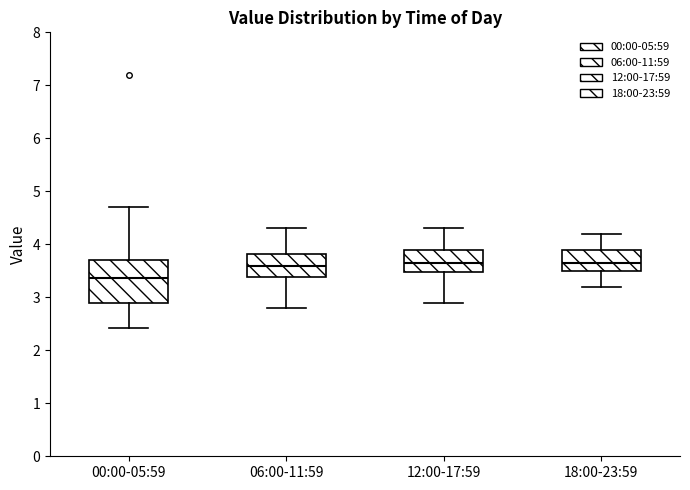

Reading left to right, read every box against the y-axis: the position of its median line, the range the box covers, and the ends of its whiskers. The values are not printed on the chart, so give them approximately, as read against the axis.

00:00-05:59: median 3.4, box 2.9 to 3.7, whiskers 2.4 to 4.7
06:00-11:59: median 3.6, box 3.4 to 3.8, whiskers 2.8 to 4.3
12:00-17:59: median 3.7, box 3.5 to 3.9, whiskers 2.9 to 4.3
18:00-23:59: median 3.7, box 3.5 to 3.9, whiskers 3.2 to 4.2